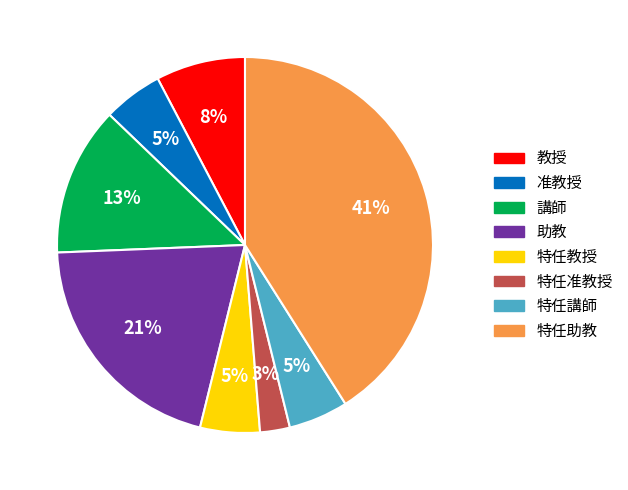

To the nearest percent, what percentage of the pie is 特任助教?

41%